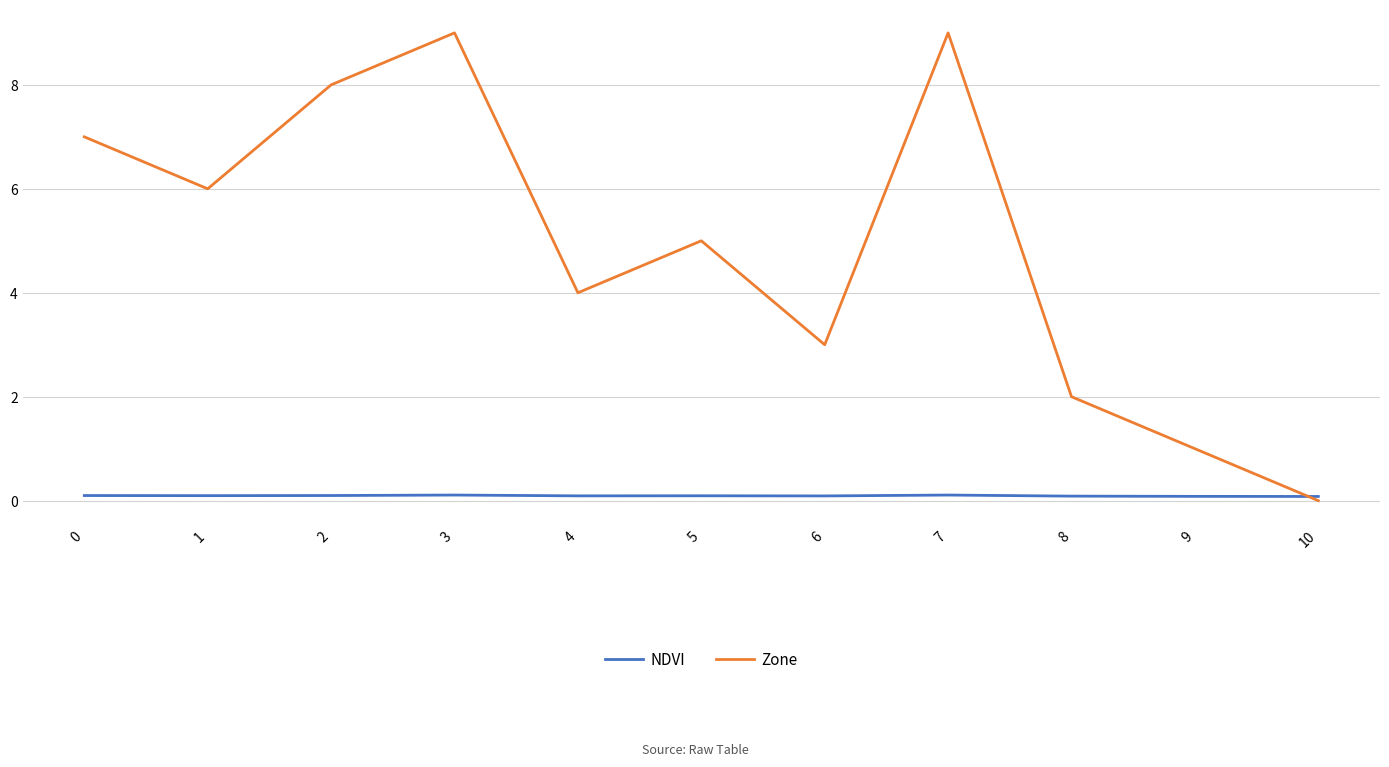

Where is the first local maximum for Zone?

3